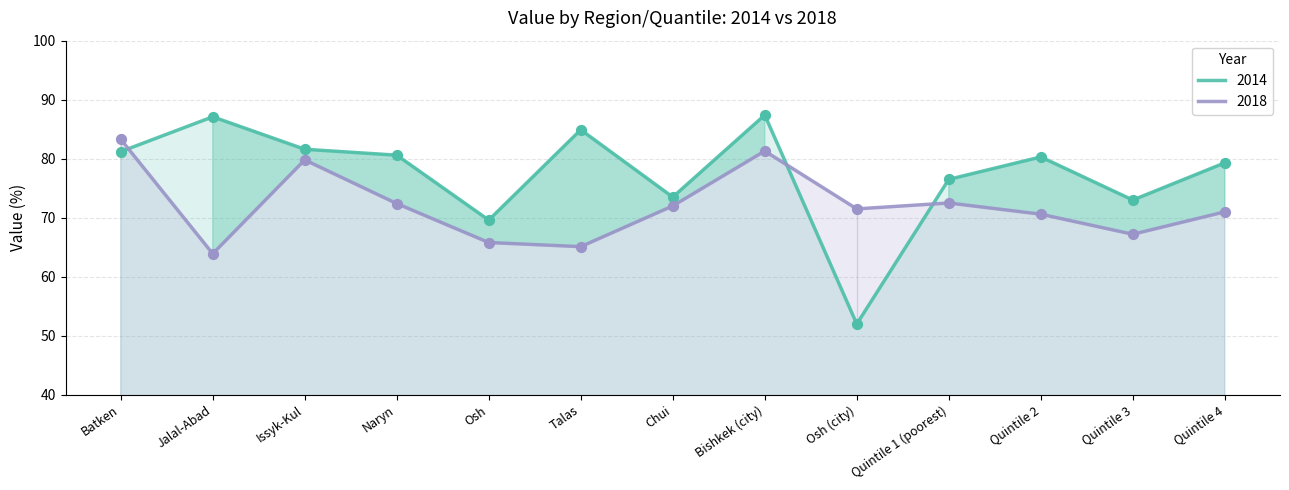

Which series has the largest total across all categories?

2014